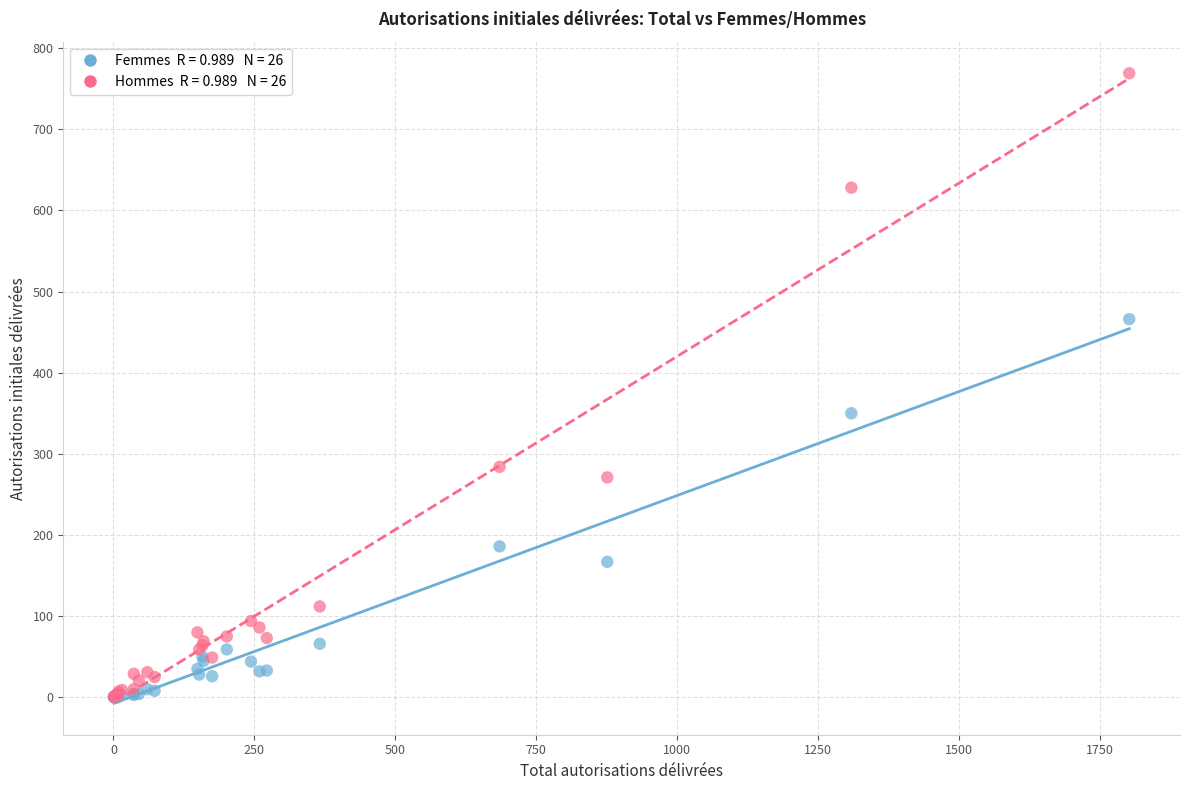

Across all series, what Y value is closest to 384?

350